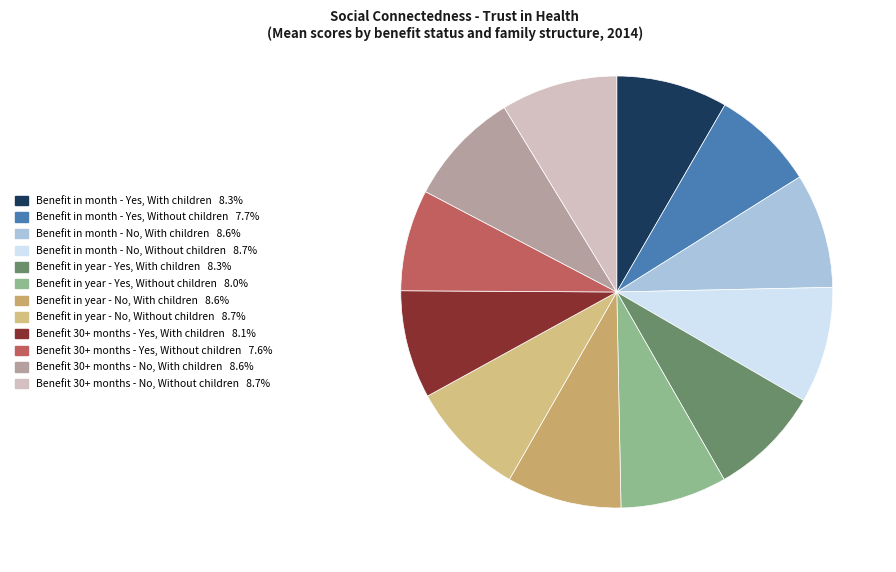

Rank the categories by value from highest to lowest.

Benefit in month - No, Without children, Benefit in year - No, Without children, Benefit 30+ months - No, Without children, Benefit in month - No, With children, Benefit in year - No, With children, Benefit 30+ months - No, With children, Benefit in month - Yes, With children, Benefit in year - Yes, With children, Benefit 30+ months - Yes, With children, Benefit in year - Yes, Without children, Benefit in month - Yes, Without children, Benefit 30+ months - Yes, Without children